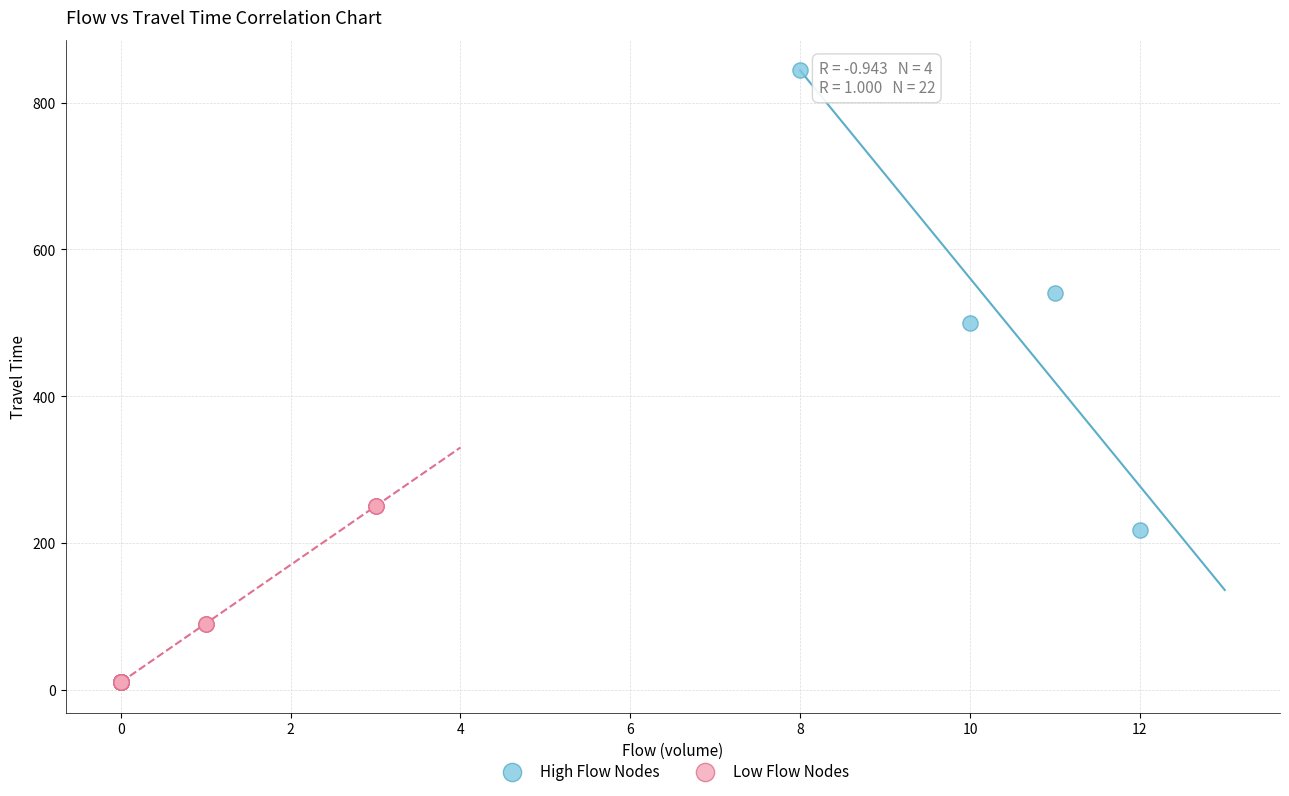

Which series has the largest Y range (max minus min)?

High Flow Nodes